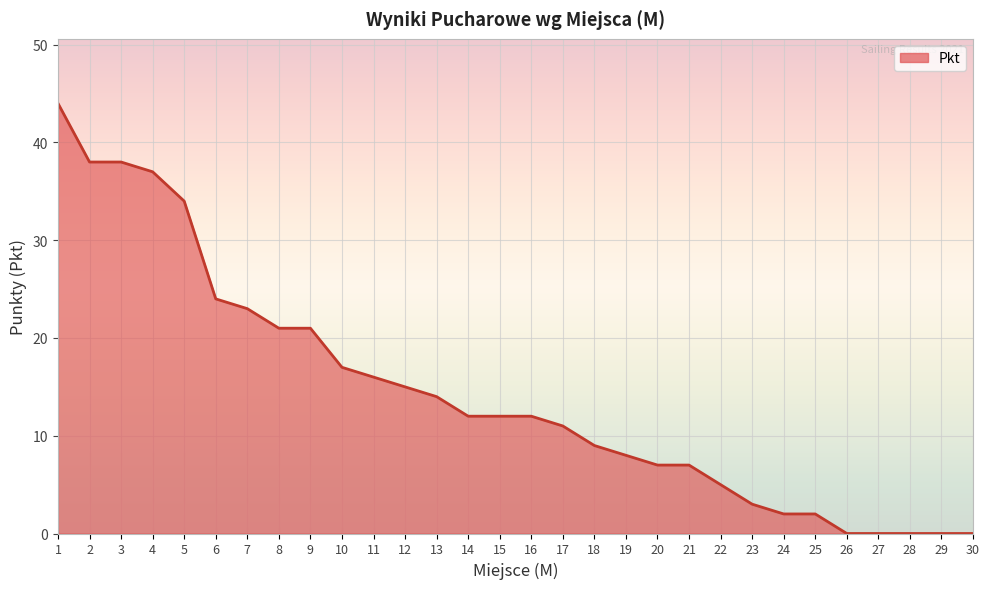

The value at 5 is 34. True or false?

True